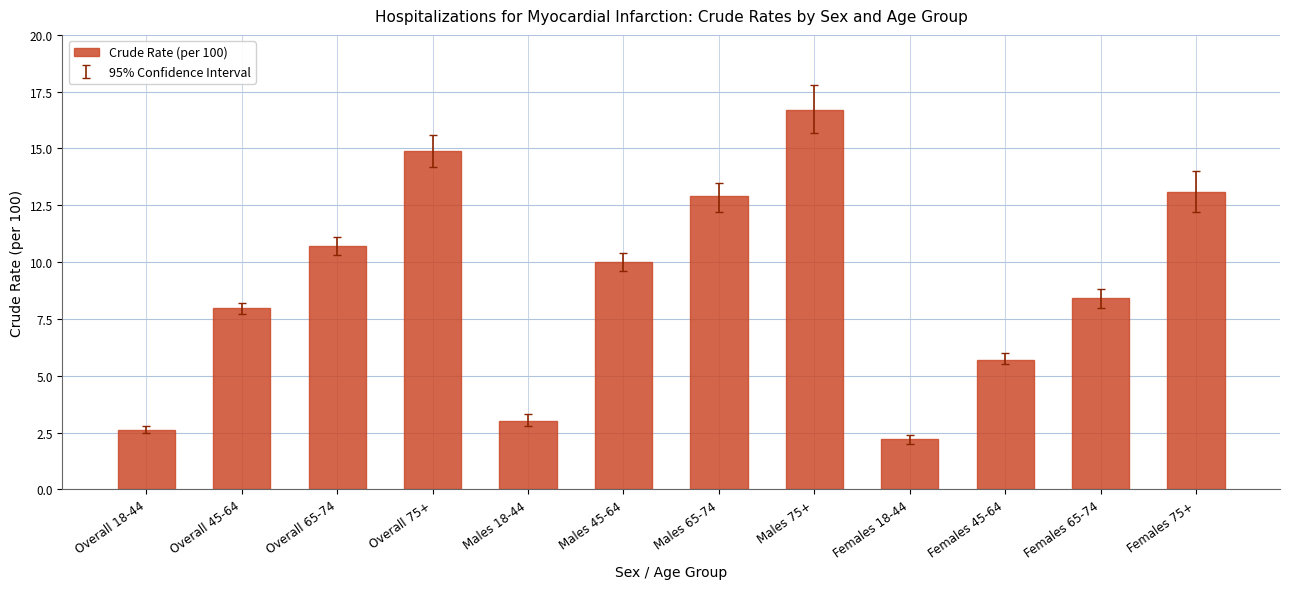

Count the number of categories in the chart.

12